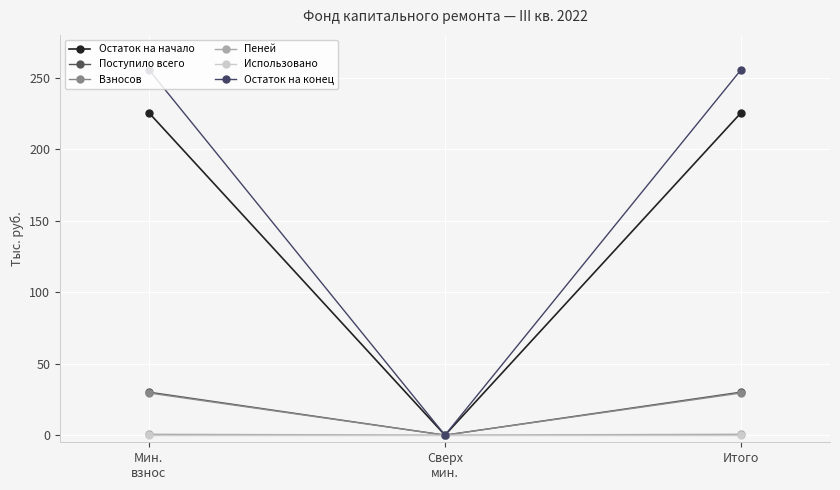

Which series changed the most between Мин.
взнос and Сверх
мин.?

Остаток на конец